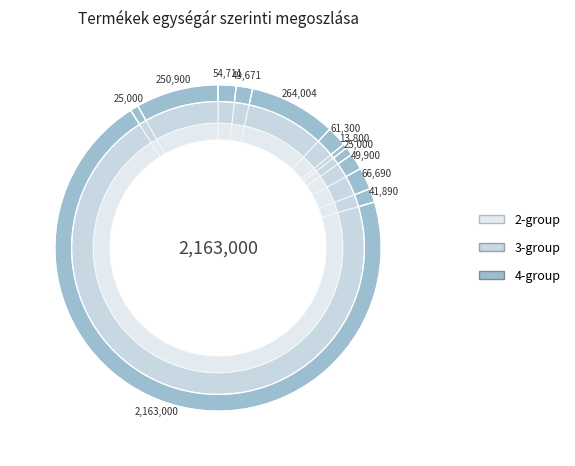

What is the smallest slice in the pie chart?

Trio Vinto Asztali lámpa